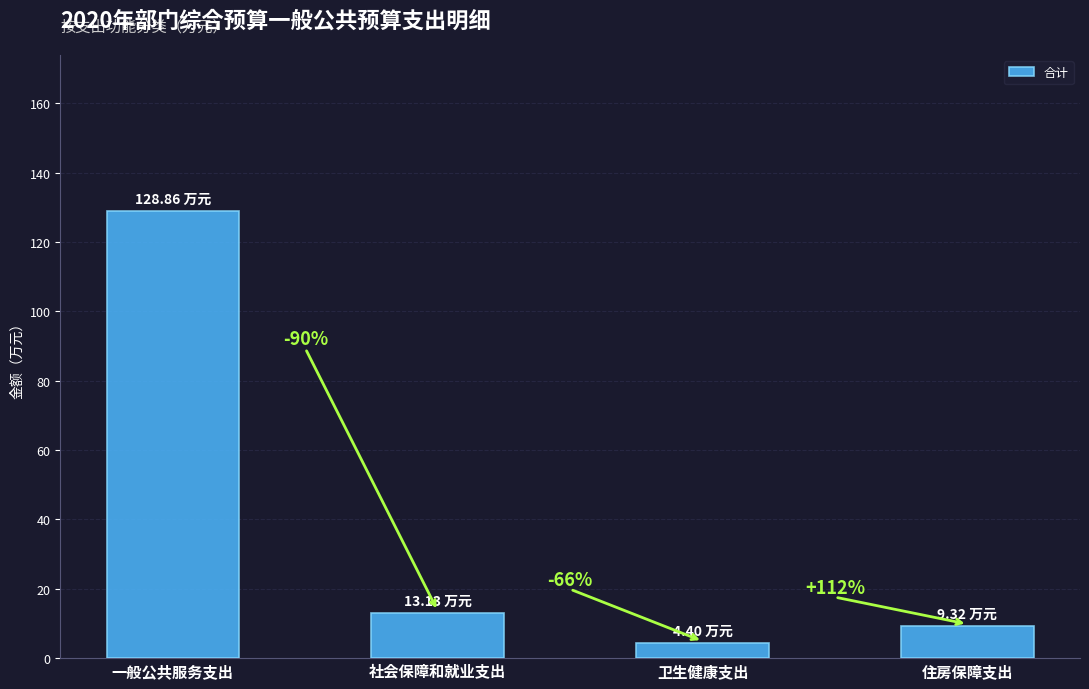

Which has a higher value, 社会保障和就业支出 or 住房保障支出?

社会保障和就业支出